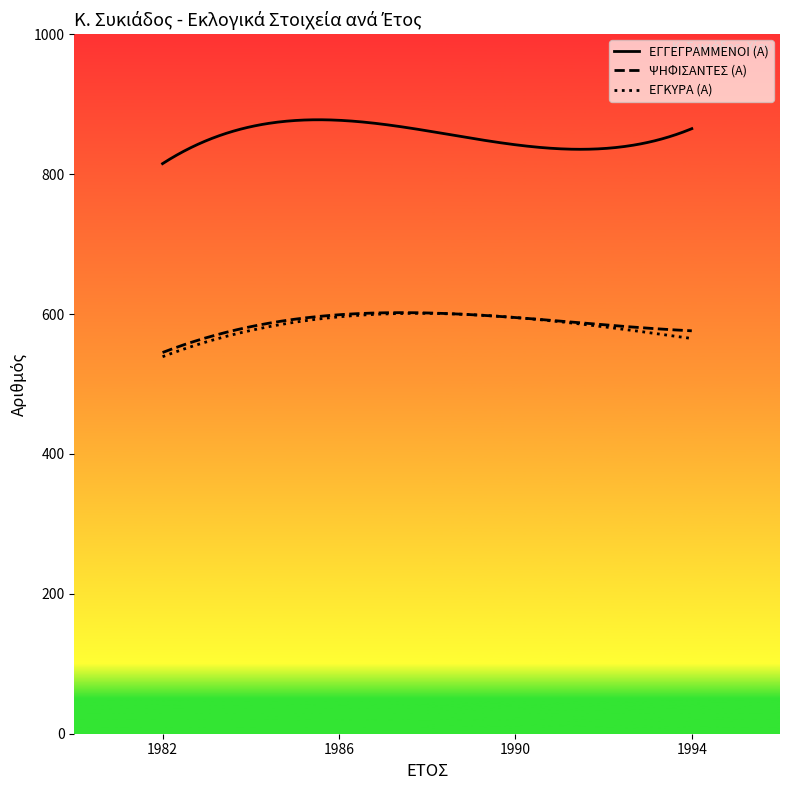

Which series has the largest total across all categories?

ΕΓΓΕΓΡΑΜΜΕΝΟΙ (Α)